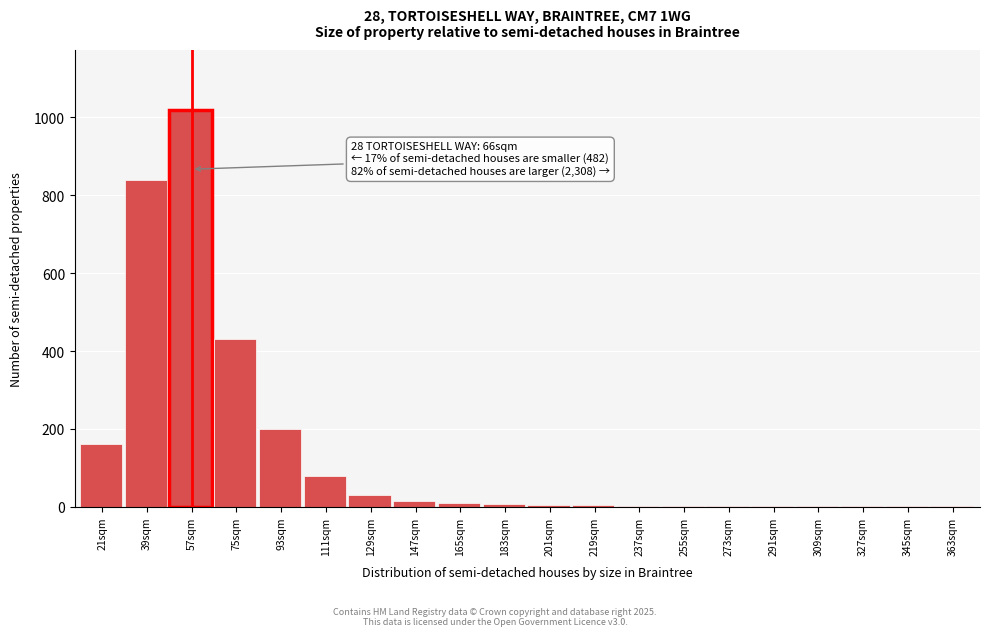

What is the maximum value shown in the chart?

1020